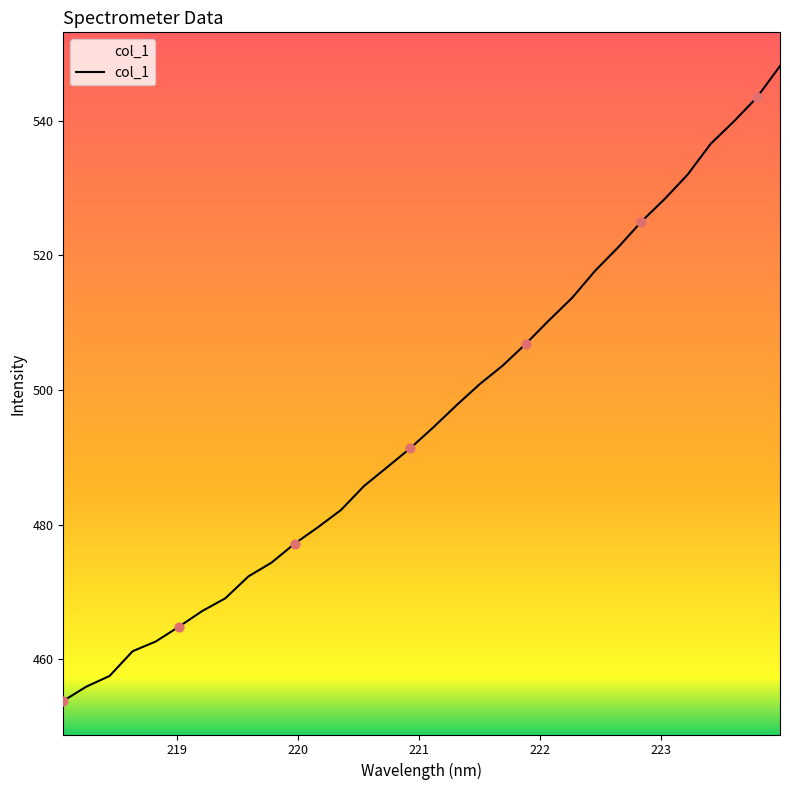

What is the minimum value shown in the chart?

453.8